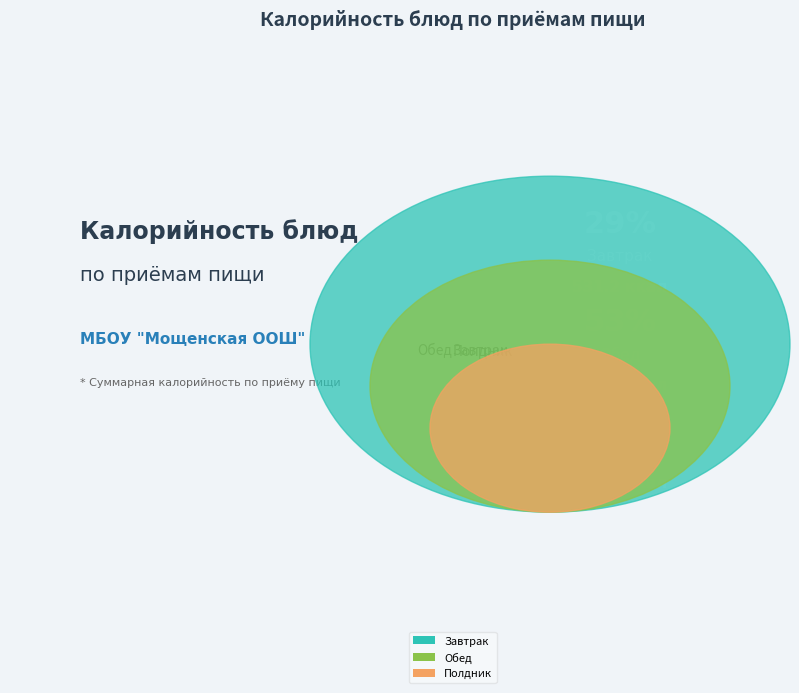

What is the largest slice in the pie chart?

Обед